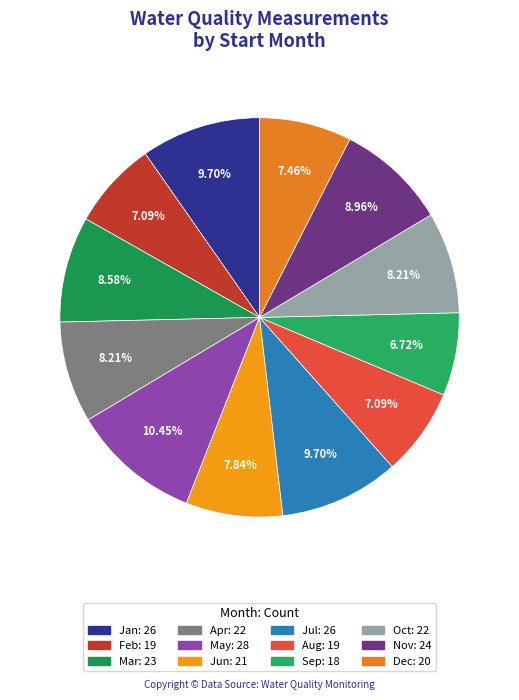

How many segments does this pie chart have?

12